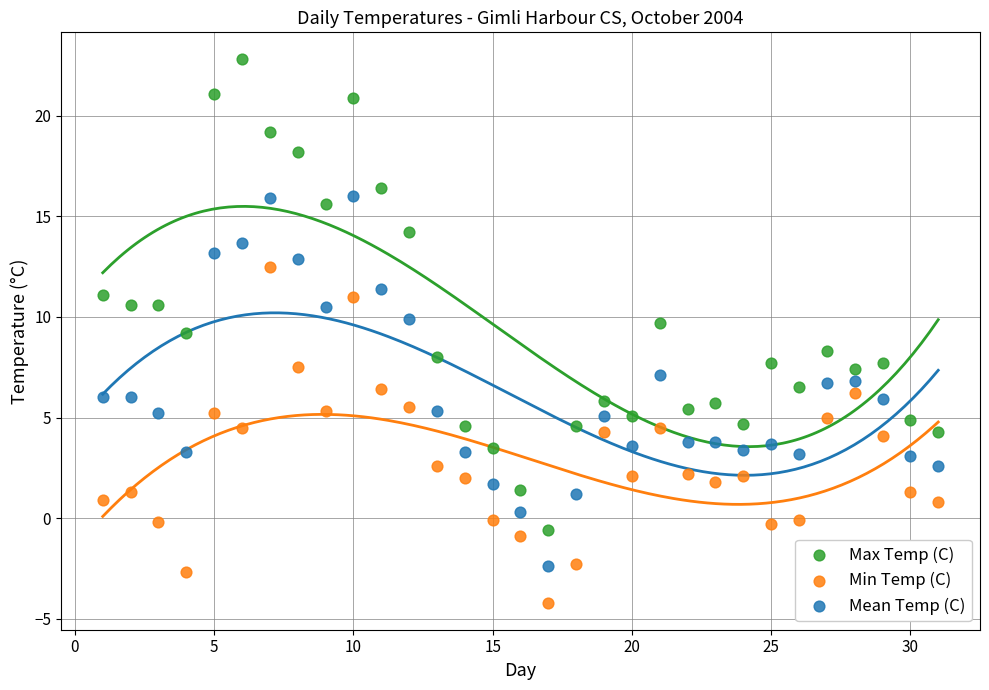

What is the X range (max minus min) for the scatter plot?

30.0